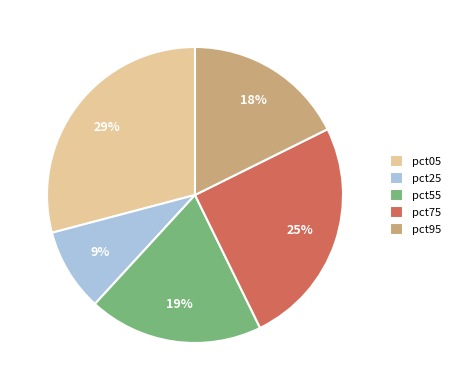

To the nearest percent, what is the average slice percentage?

20%